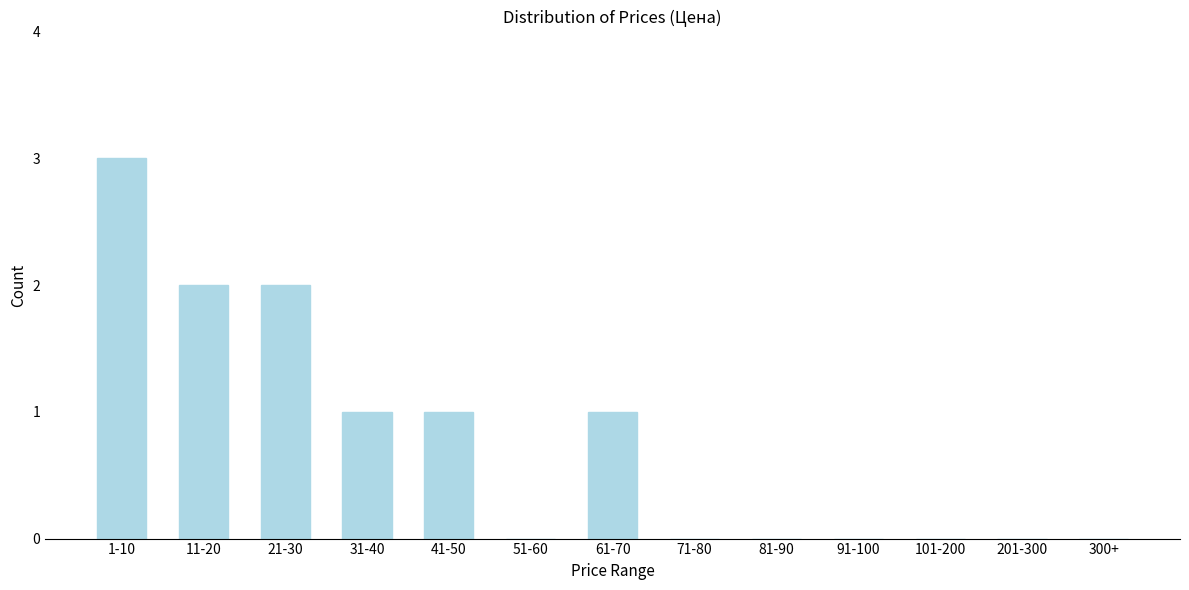

Reading right to left, extract all data points from this chart.

300+=0	201-300=0	101-200=0	91-100=0	81-90=0	71-80=0	61-70=1	51-60=0	41-50=1	31-40=1	21-30=2	11-20=2	1-10=3